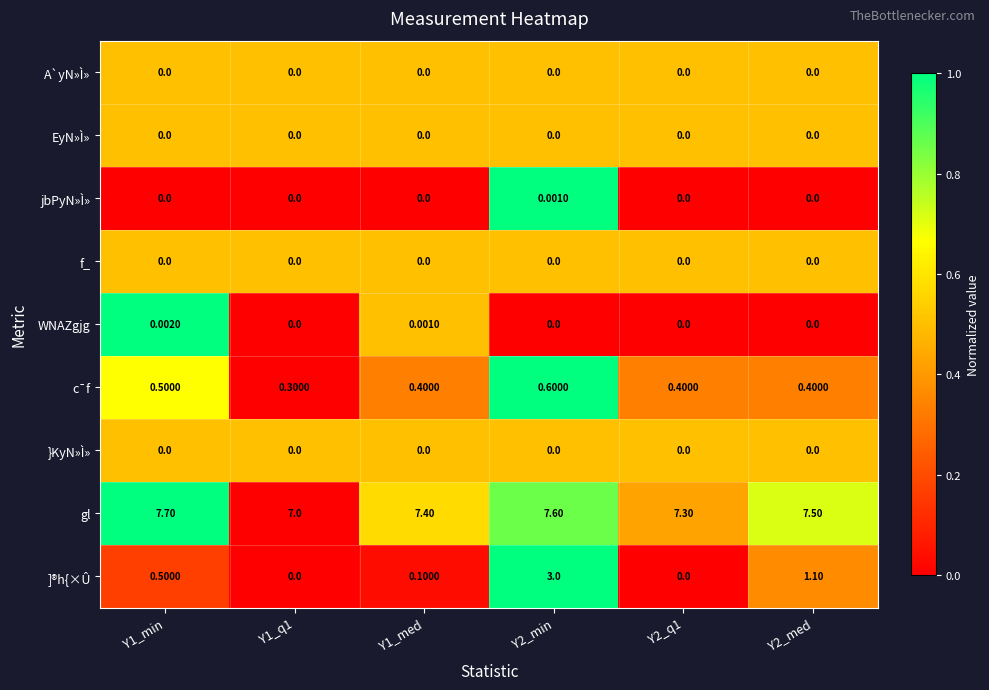

At how many categories does at least one series exceed 0?

6